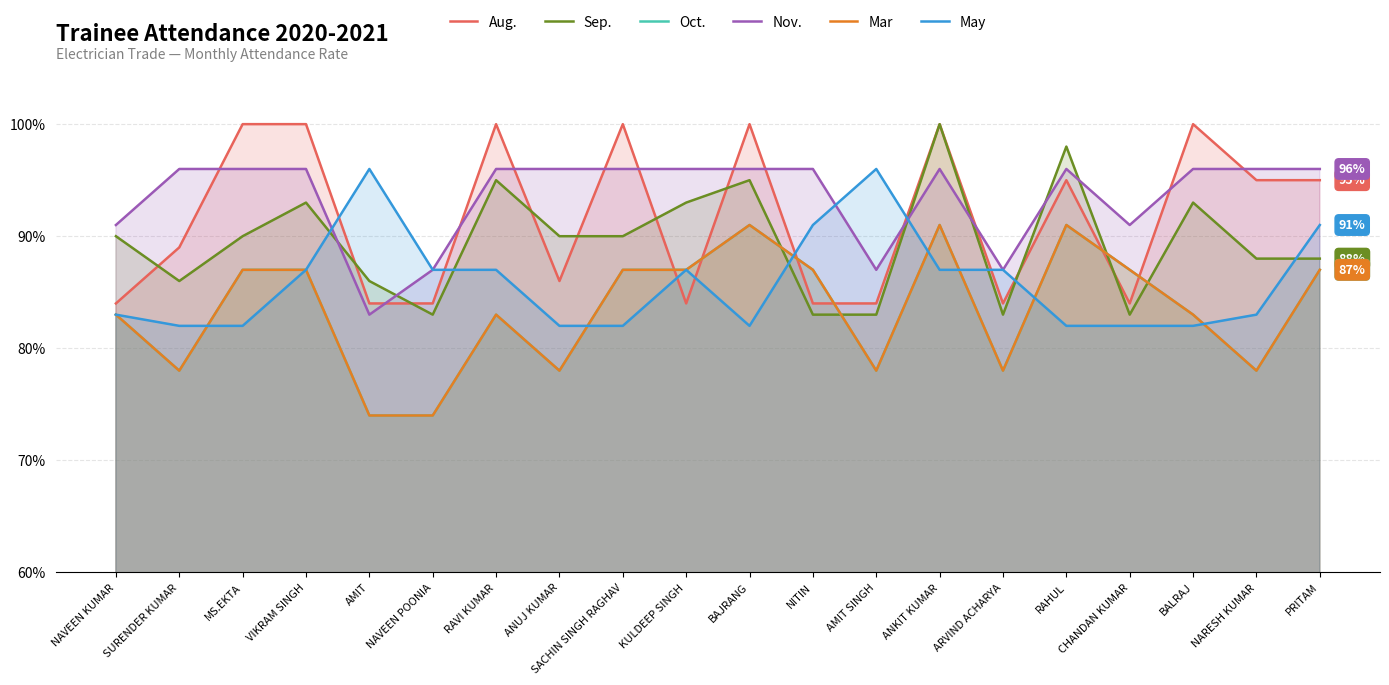

What are all the series names shown in the legend?

Aug., Sep., Oct., Nov., Mar, May